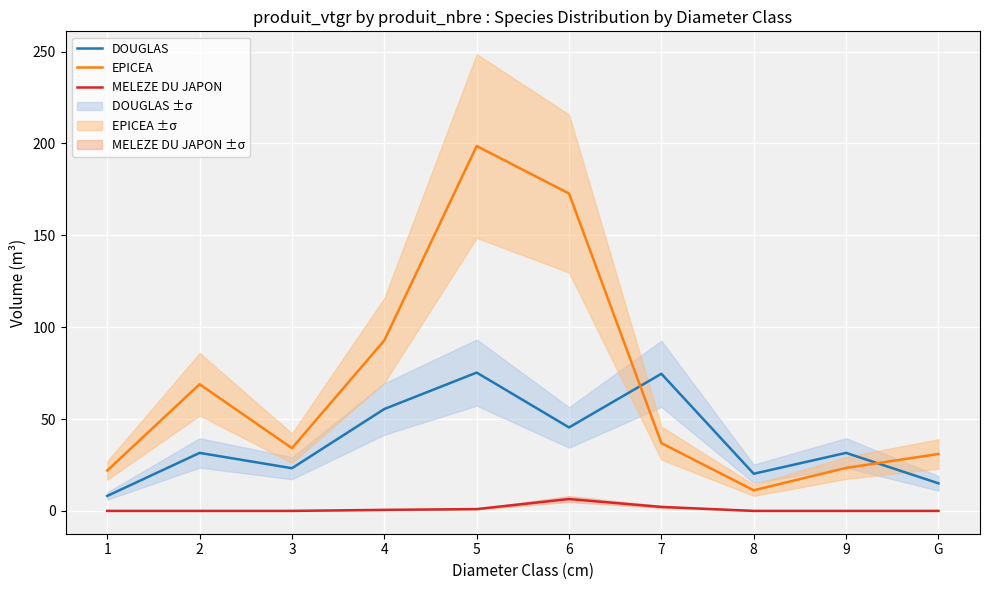

Where does the EPICEA series first go above 36?

2